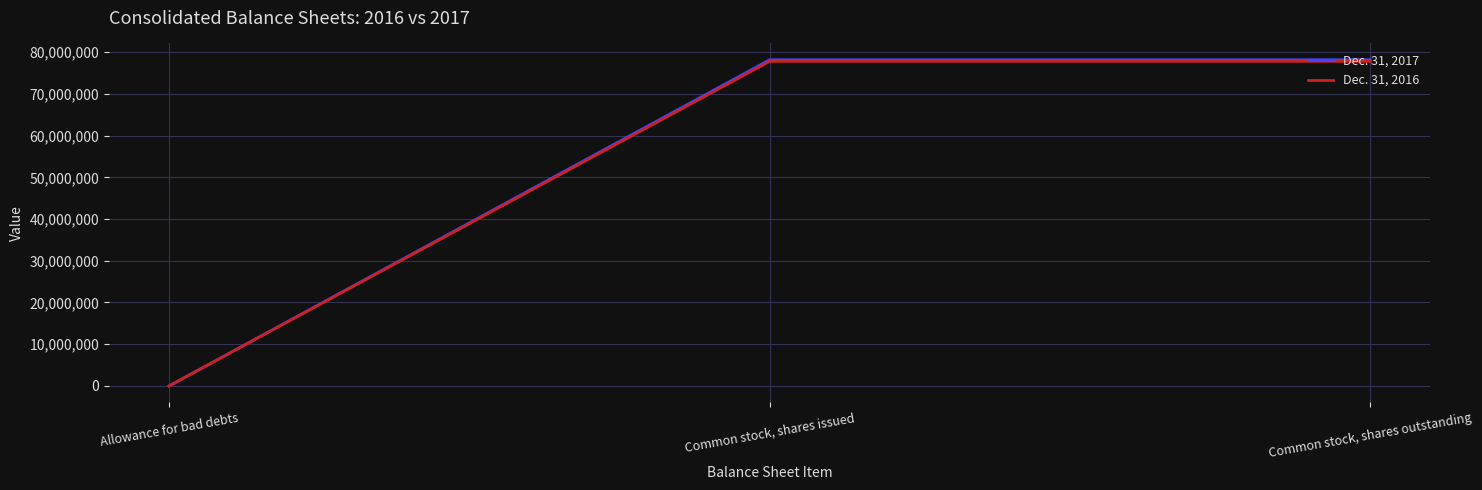

What value does the Dec. 31, 2017 series have at Common stock, shares issued?

78183802